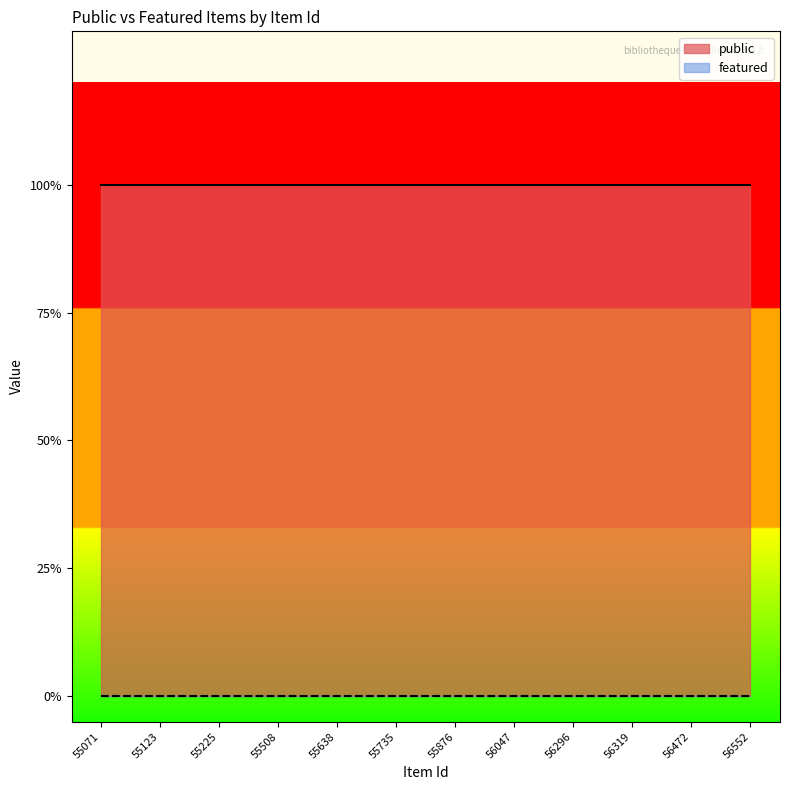

List the series in order of their overall mean, lowest first.

featured, public